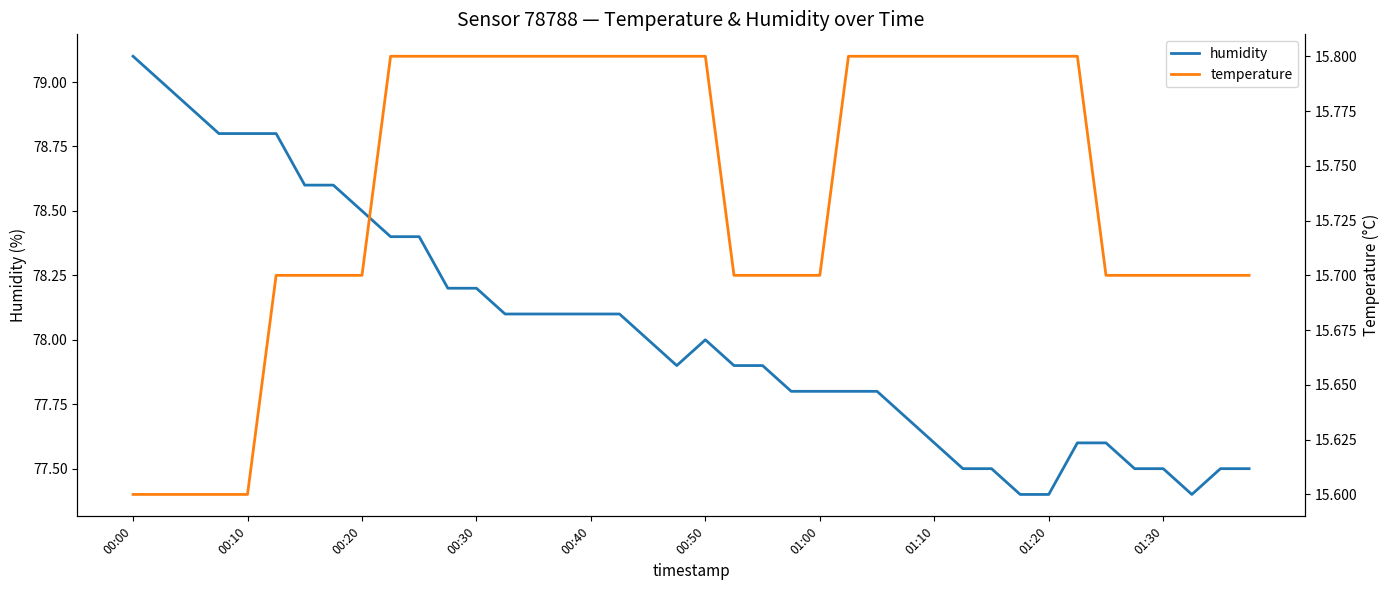

What is the approximate value of humidity at 39?

77.5